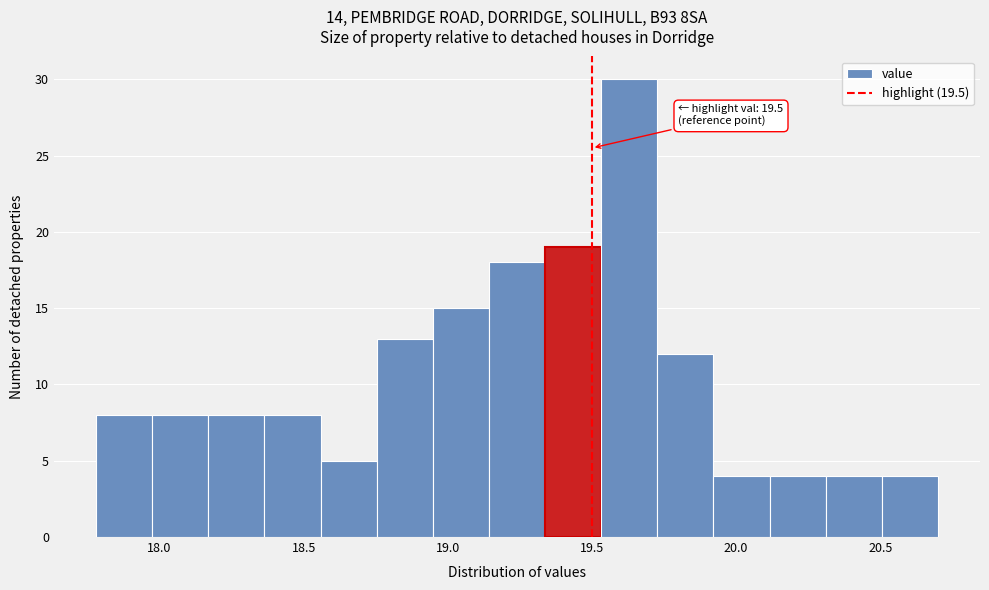

Read against the x-axis, roughly where is the centre of the tallest bar?

19.65